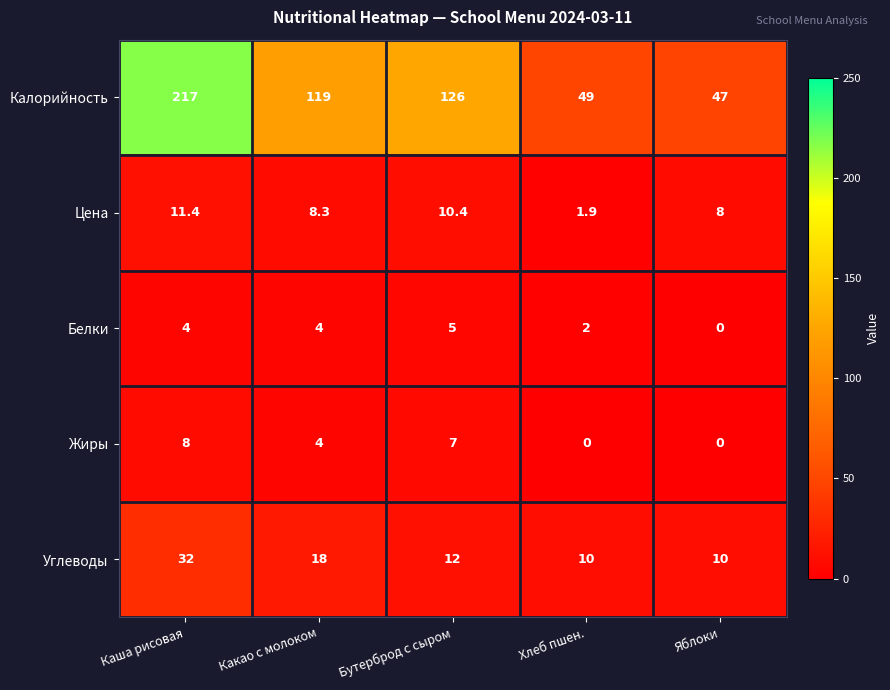

Reading left to right, what are all the values shown in this chart?

Калорийность: Каша рисовая=217.0	Какао с молоком=119.0	Бутерброд с сыром=126.0	Хлеб пшен.=49.0	Яблоки=47.0
Цена: Каша рисовая=11.4	Какао с молоком=8.3	Бутерброд с сыром=10.4	Хлеб пшен.=1.9	Яблоки=8.0
Белки: Каша рисовая=4.0	Какао с молоком=4.0	Бутерброд с сыром=5.0	Хлеб пшен.=2.0	Яблоки=0.0
Жиры: Каша рисовая=8.0	Какао с молоком=4.0	Бутерброд с сыром=7.0	Хлеб пшен.=0.0	Яблоки=0.0
Углеводы: Каша рисовая=32.0	Какао с молоком=18.0	Бутерброд с сыром=12.0	Хлеб пшен.=10.0	Яблоки=10.0